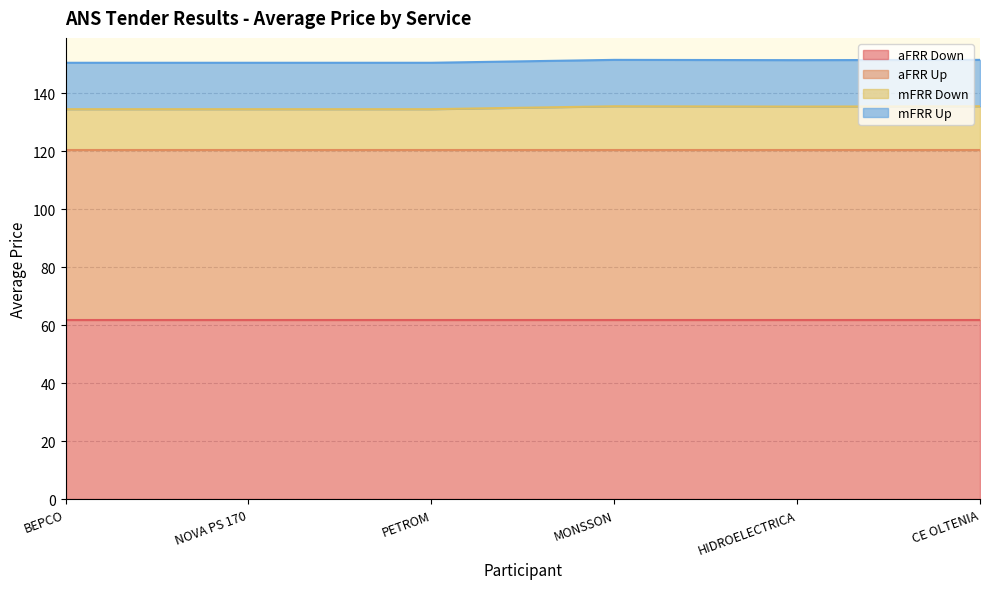

True or false: mFRR Down and mFRR Up intersect in this chart.

False